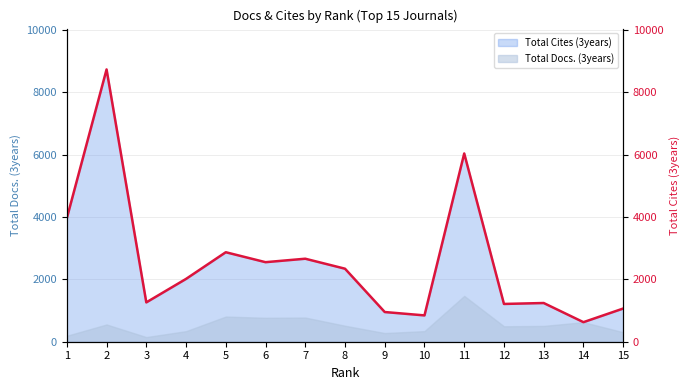

True or false: the data shows 2550 at 6.

True